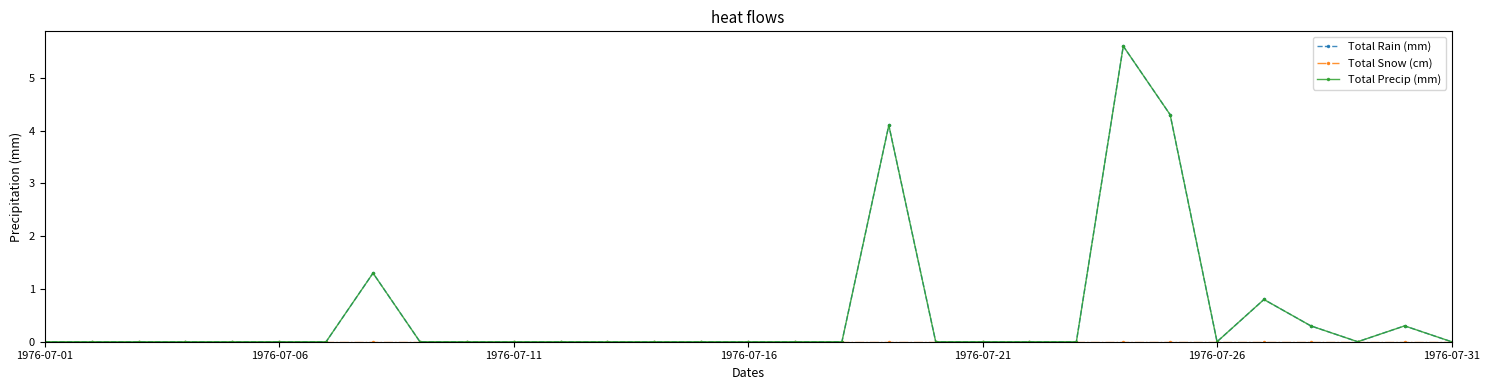

True or false: Total Rain (mm) and Total Snow (cm) cross at least once.

False